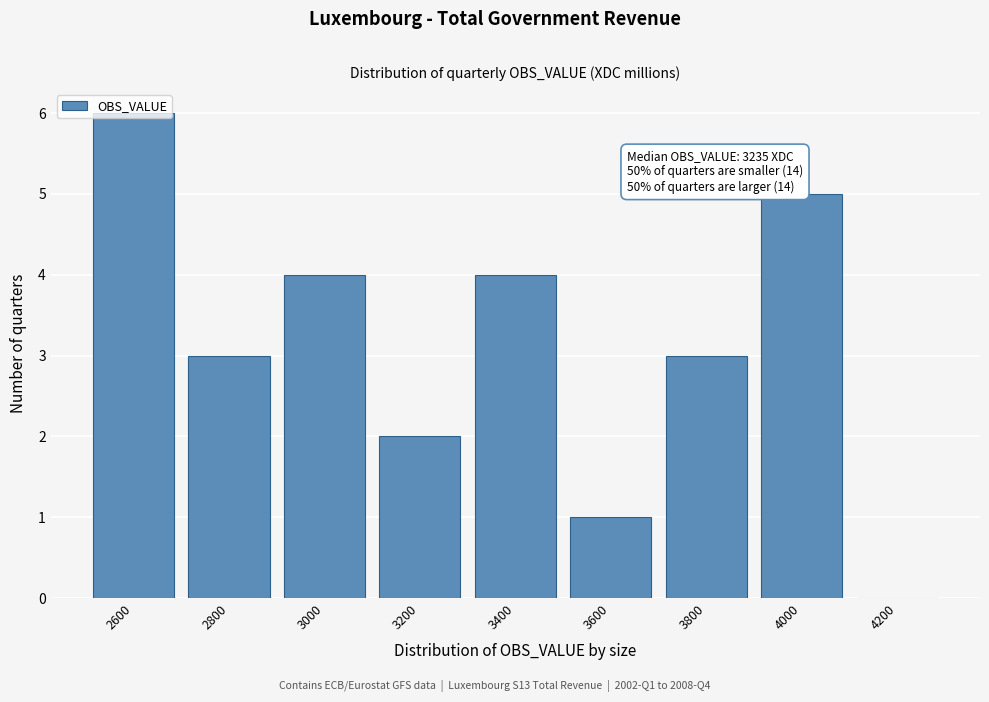

What is the ratio of the value at 3400 to the value at 3000?

1.0